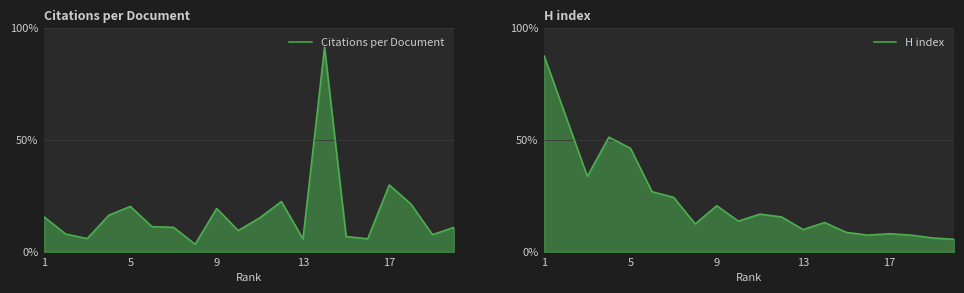

How many lines are shown in the chart?

2